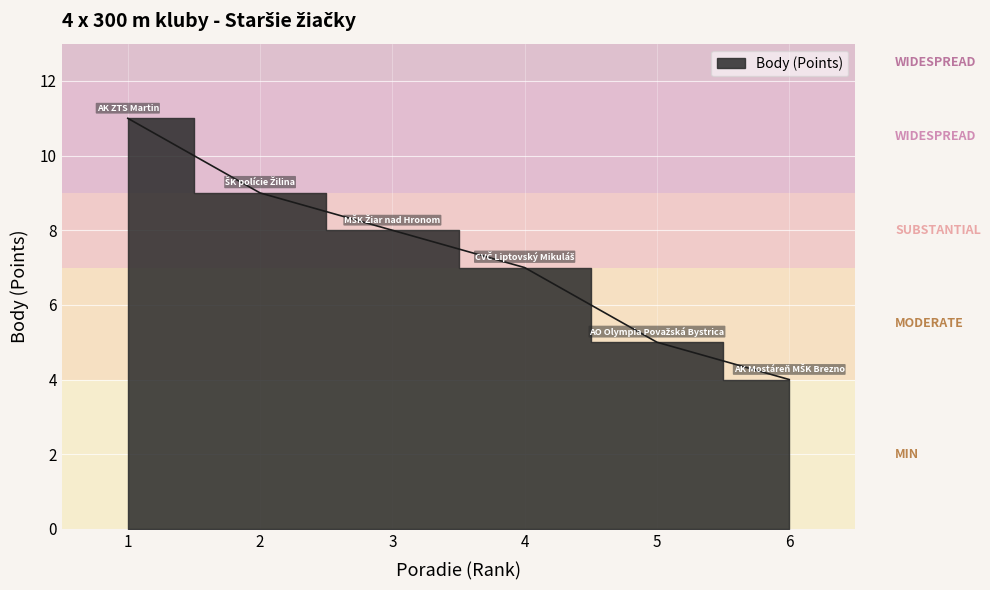

How many data points are less than 8?

3